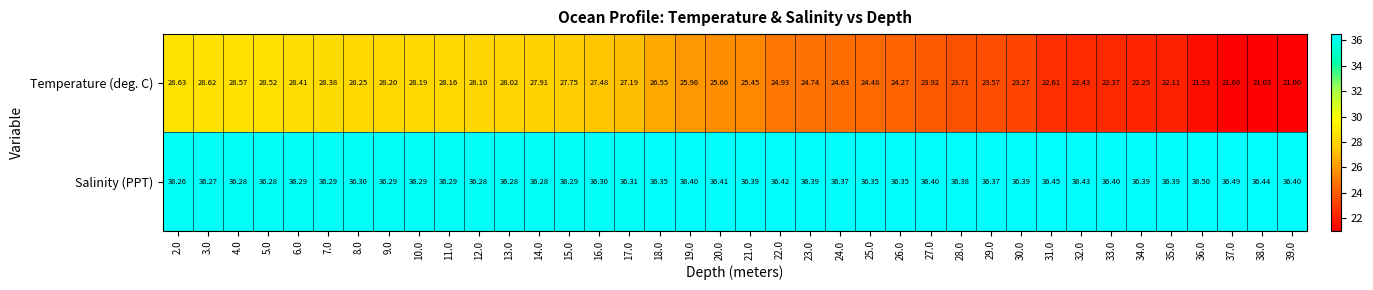

Between 5.0 and 15.0, which series saw the biggest shift?

Temperature (deg. C)